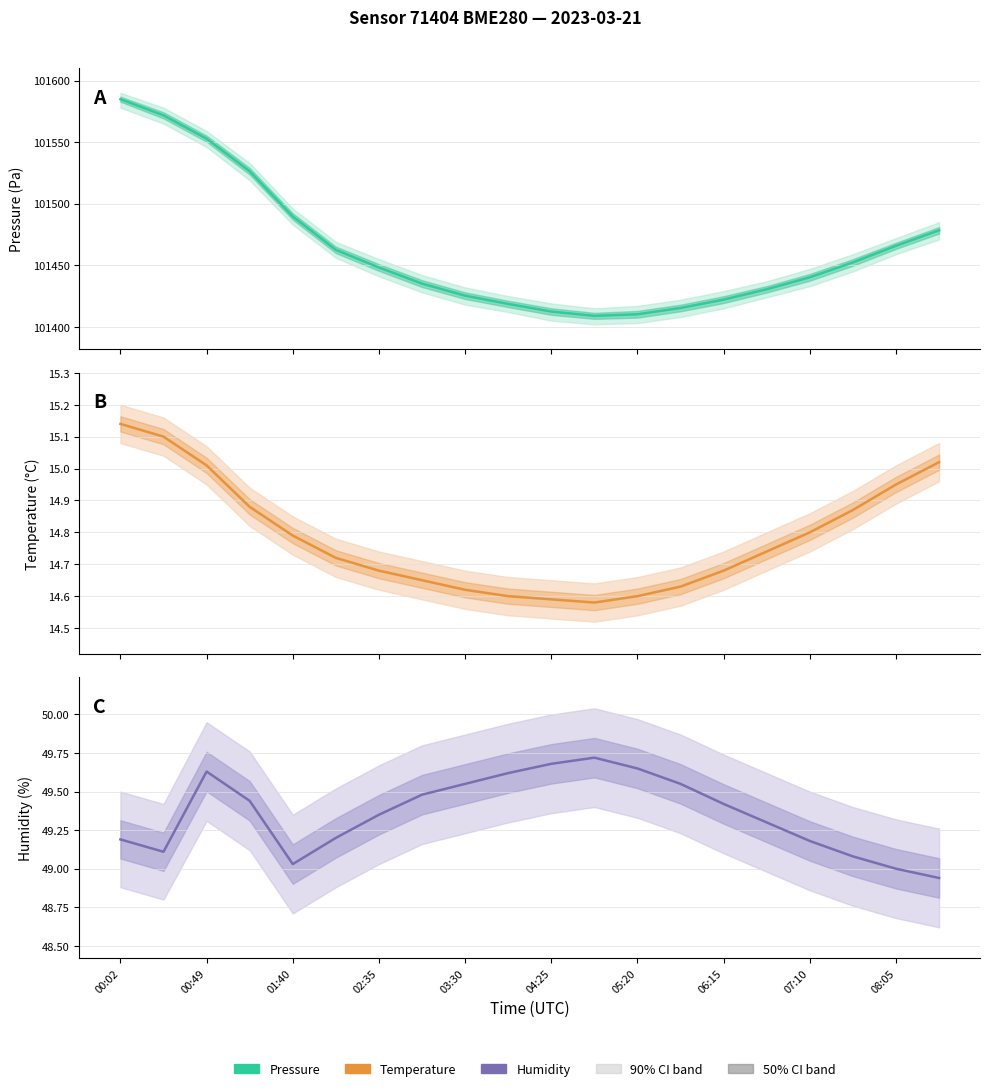

List the series in order of their peak value, highest first.

Pressure, Humidity, Temperature